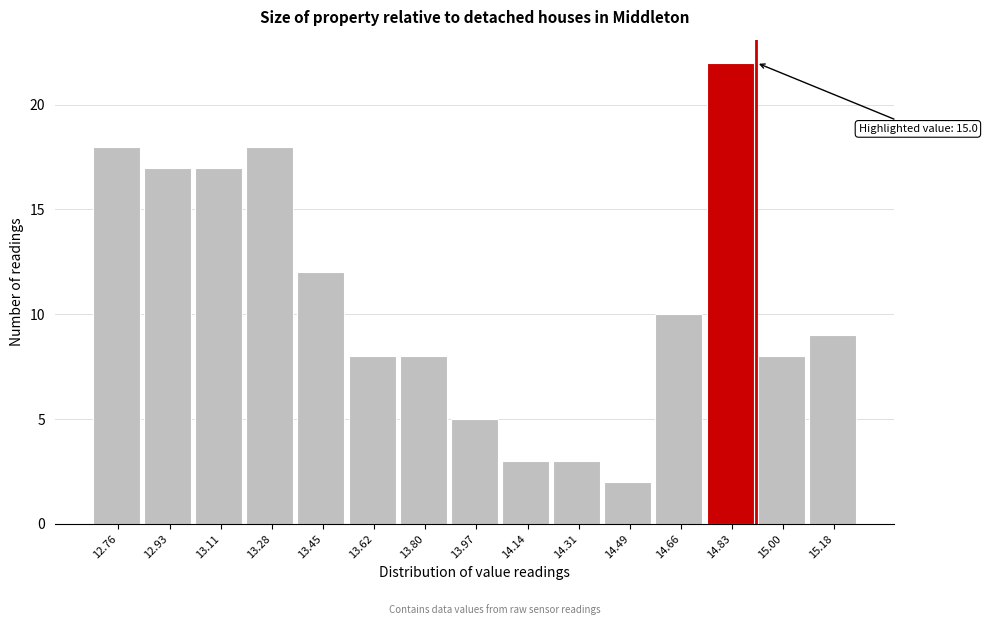

Reading left to right, transcribe all the data shown in this chart.

18	17	17	18	12	8	8	5	3	3	2	10	22	8	9